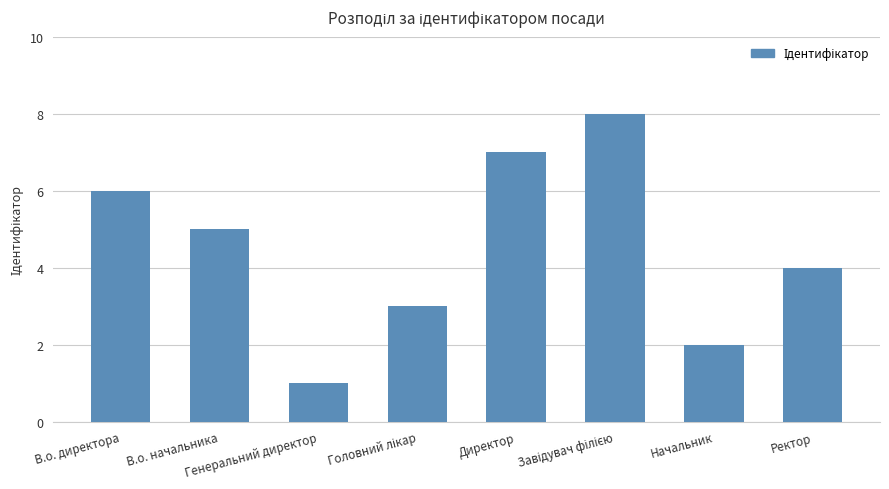

How many categories are shown in the chart?

8